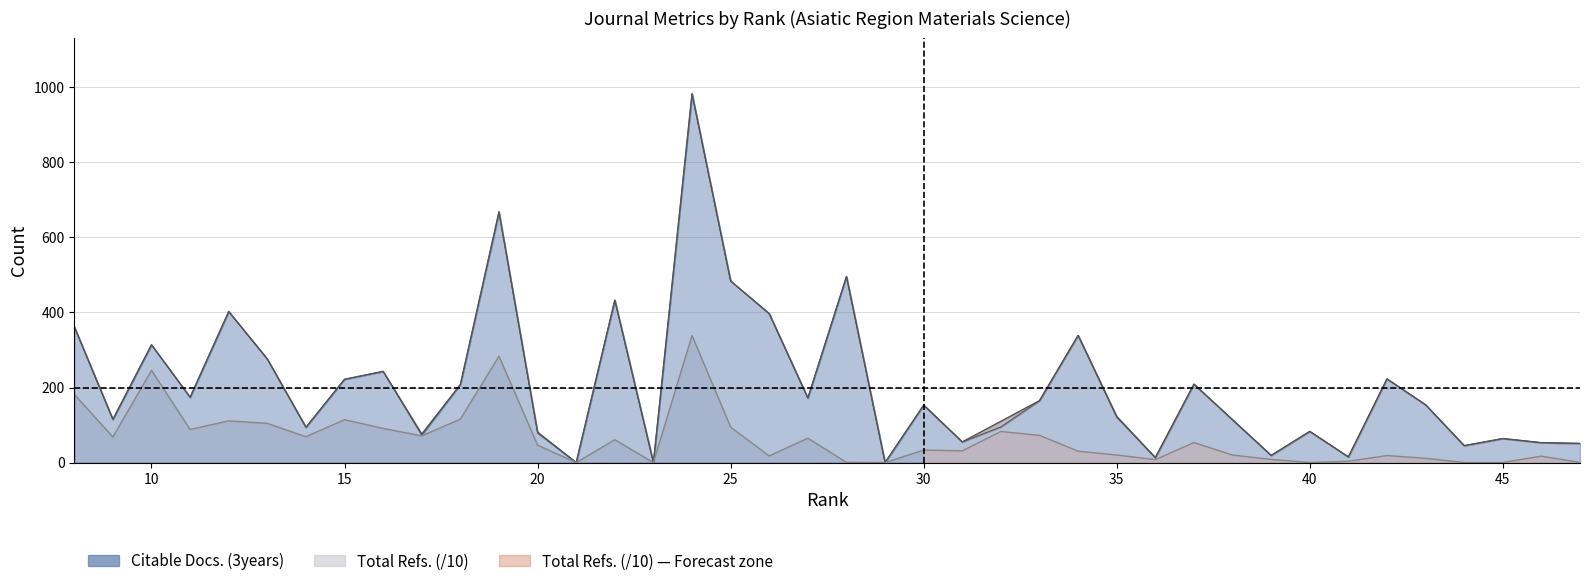

How many data points in Total Refs. are less than 46?

20